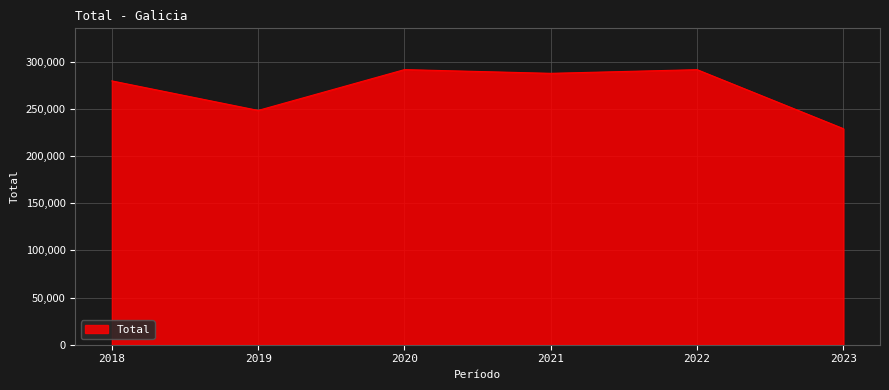

The chart shows a value of 150390 at 2019. True or false?

False